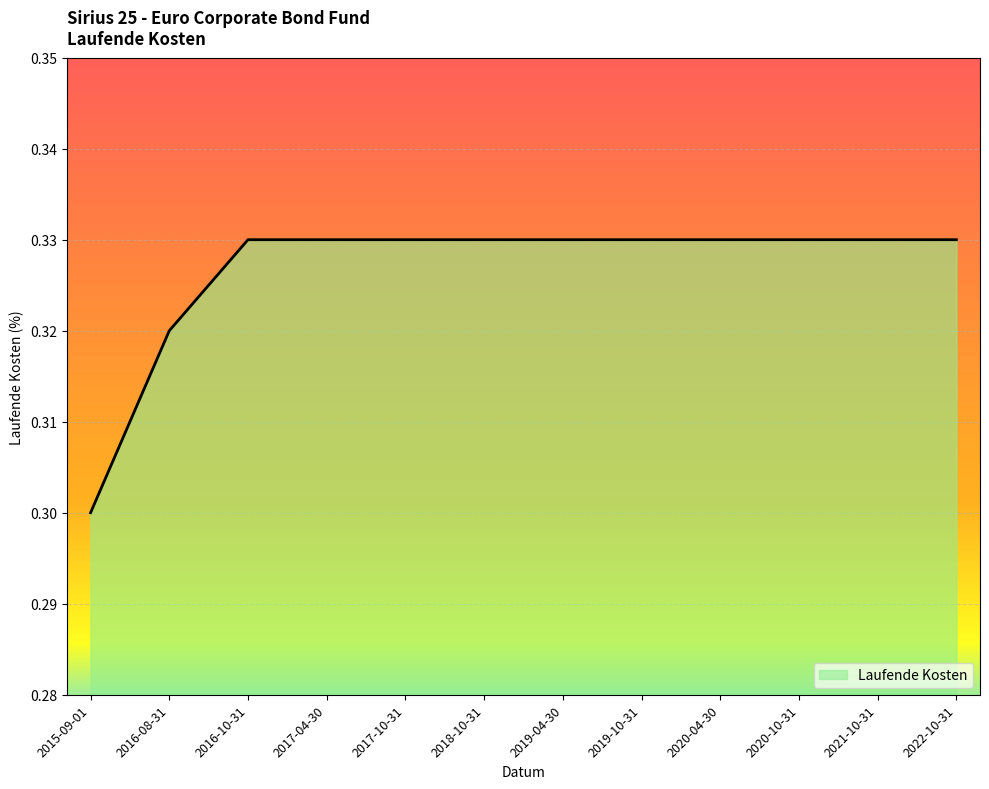

Where is the data nearest to the value 0?

2015-09-01